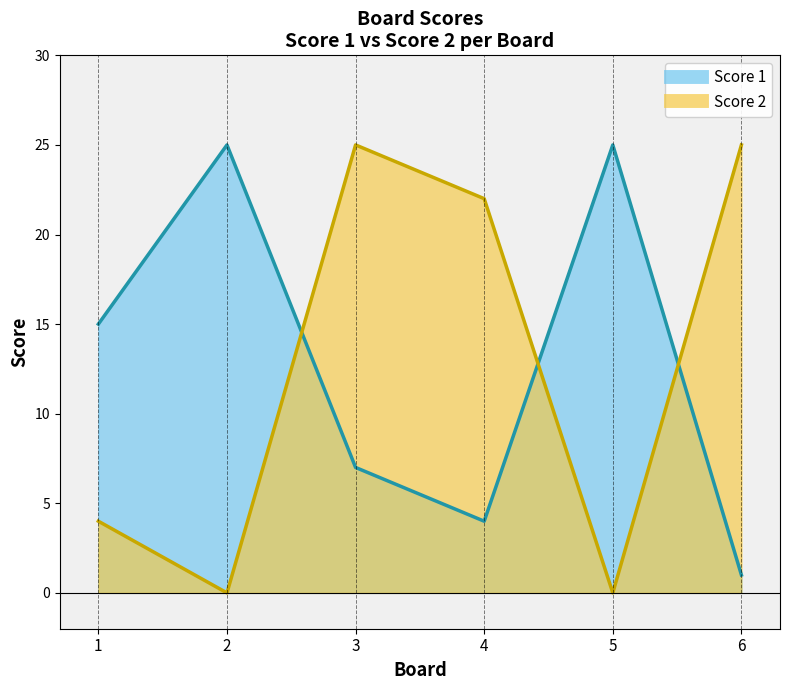

True or false: Score 1 has more than 0 interior local peaks.

True